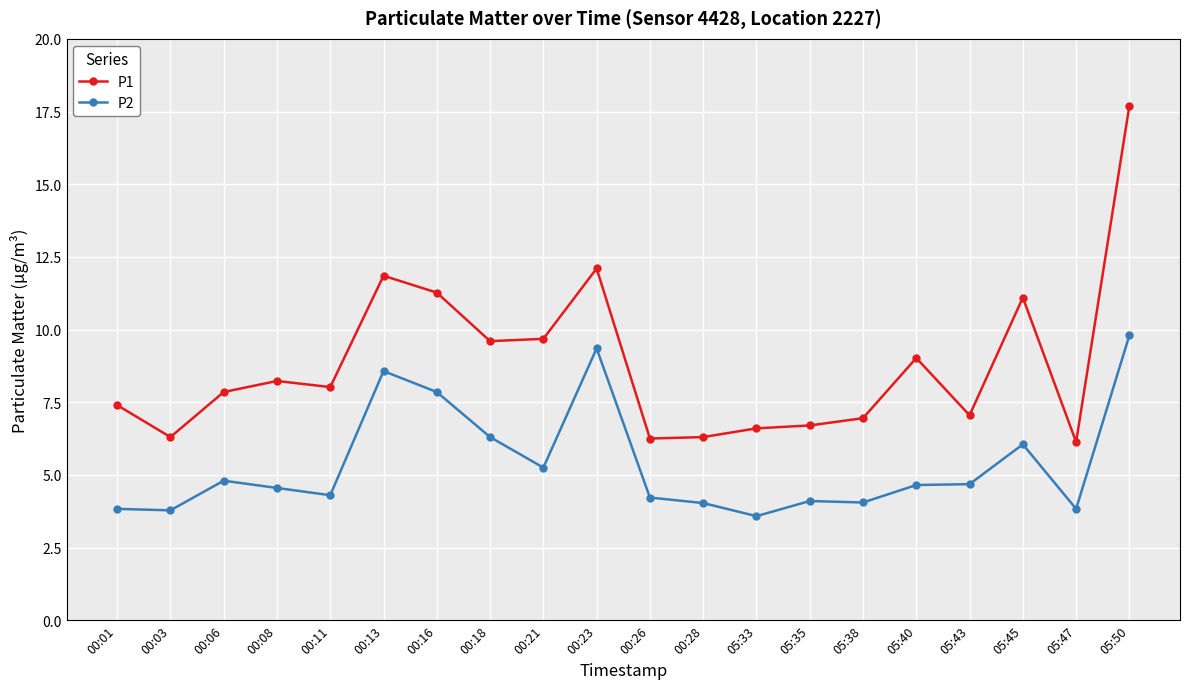

Which category has the lowest value in the P2 series?

05:33